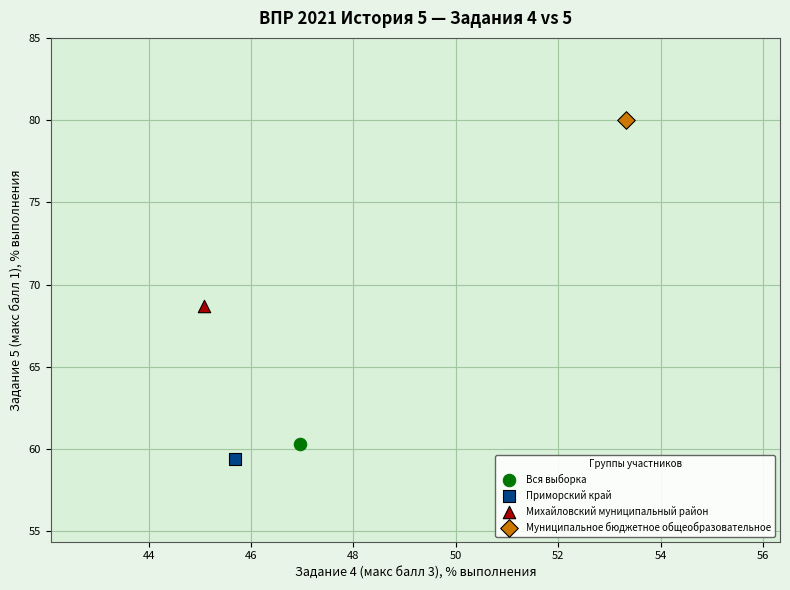

What are all the series names shown in the legend?

Вся выборка, Приморский край, Михайловский муниципальный район, Муниципальное бюджетное общеобразовательное